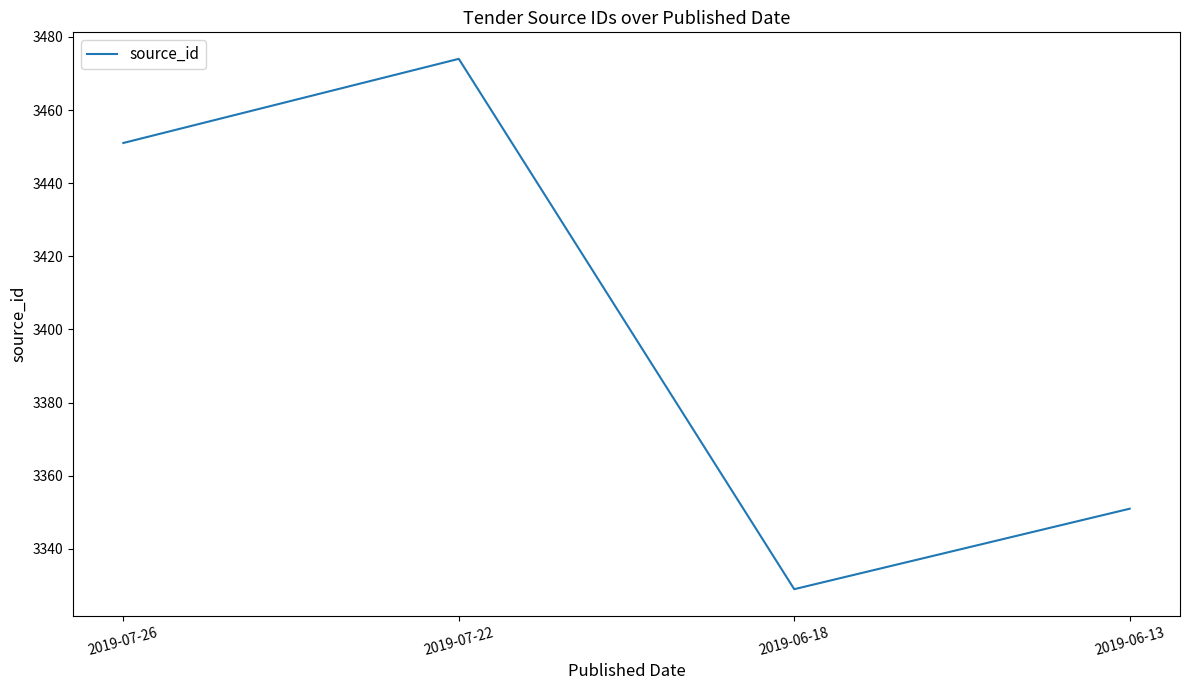

Which label corresponds to the largest value in the chart?

2019-07-22